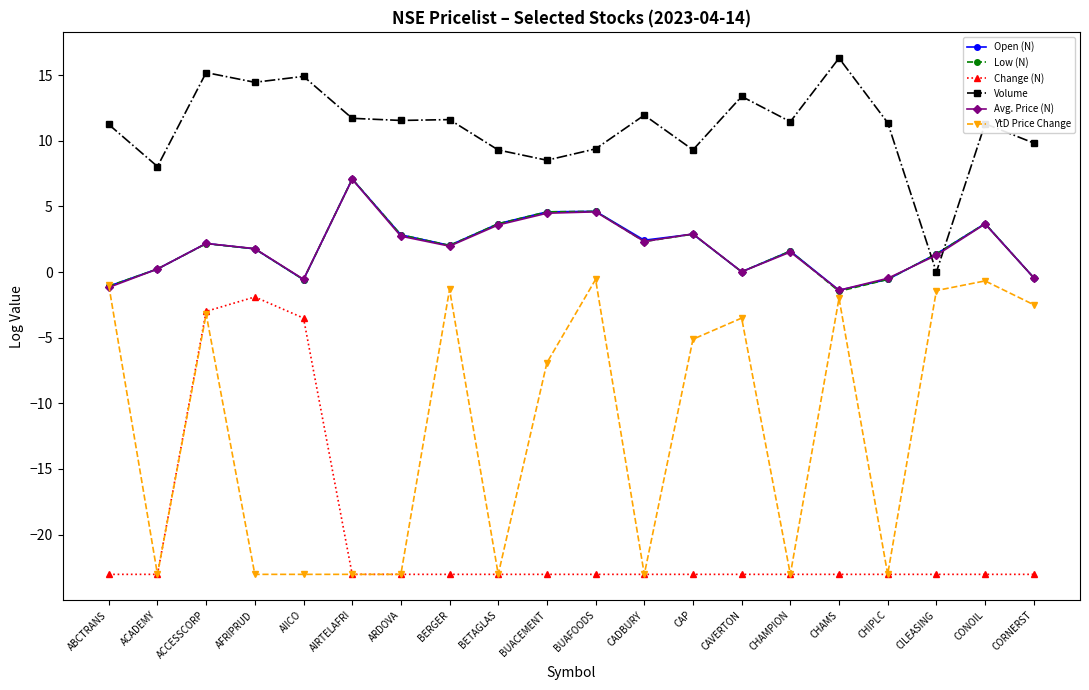

What is the total value across all series at CORNERST?

-17.0